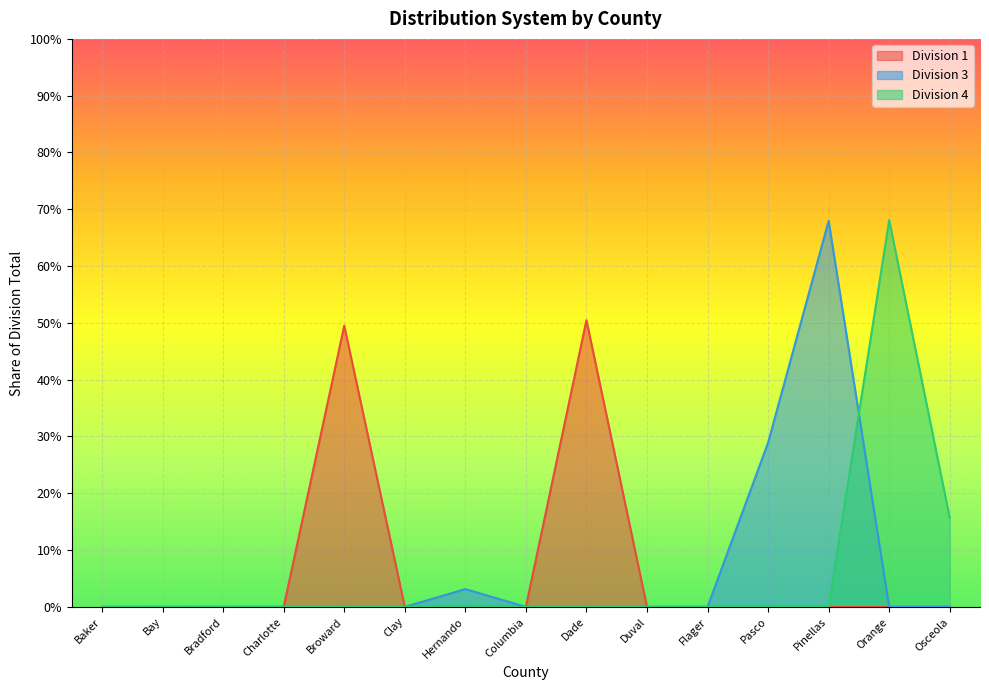

True or false: Division 3 and Division 1 intersect in this chart.

False